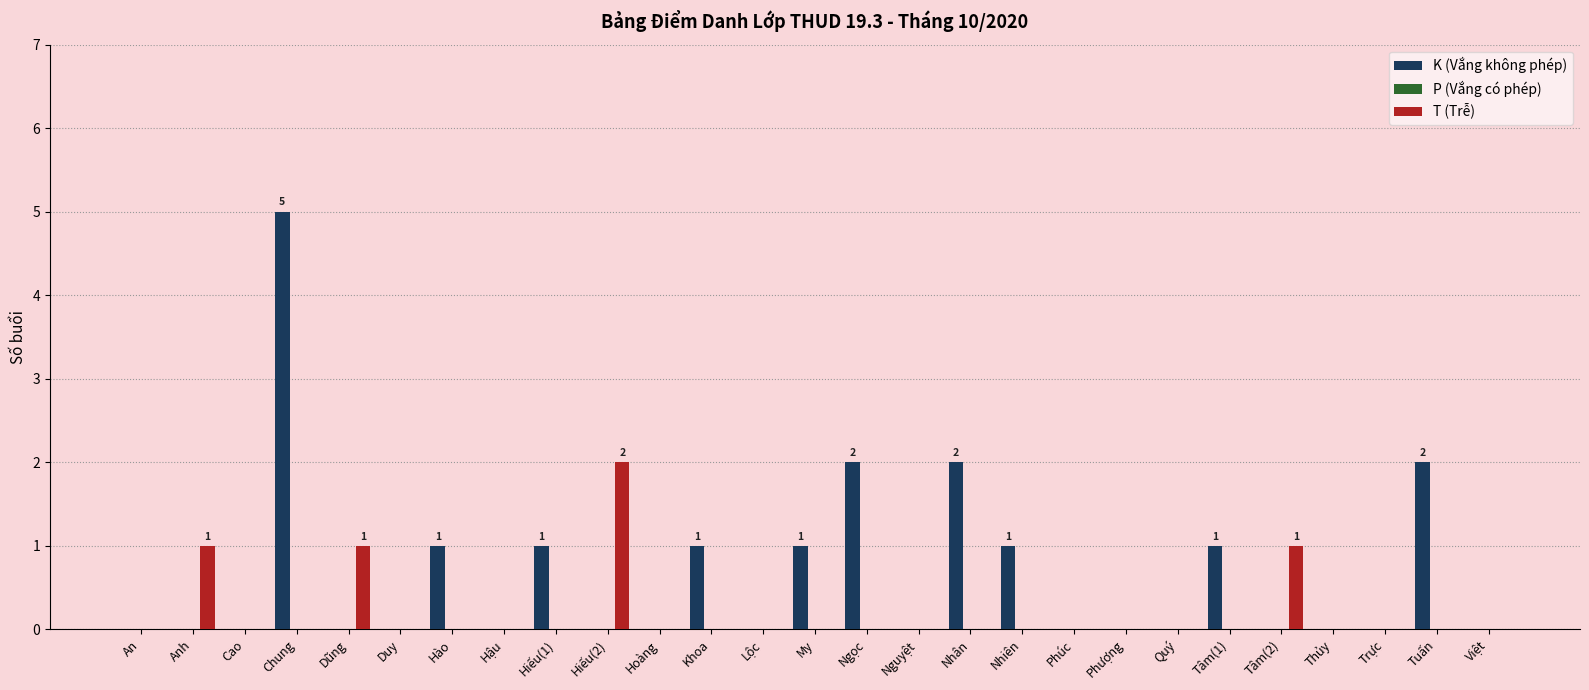

The value of K (Vắng không phép) at Dũng is 0. True or false?

True